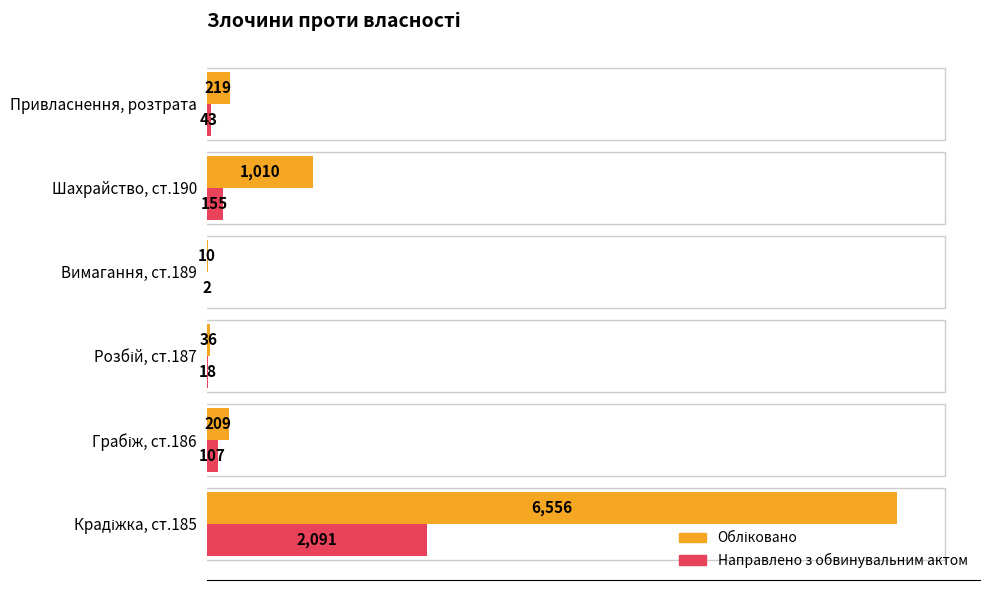

What is the sum of all Направлено з обвинувальним актом values?

2416